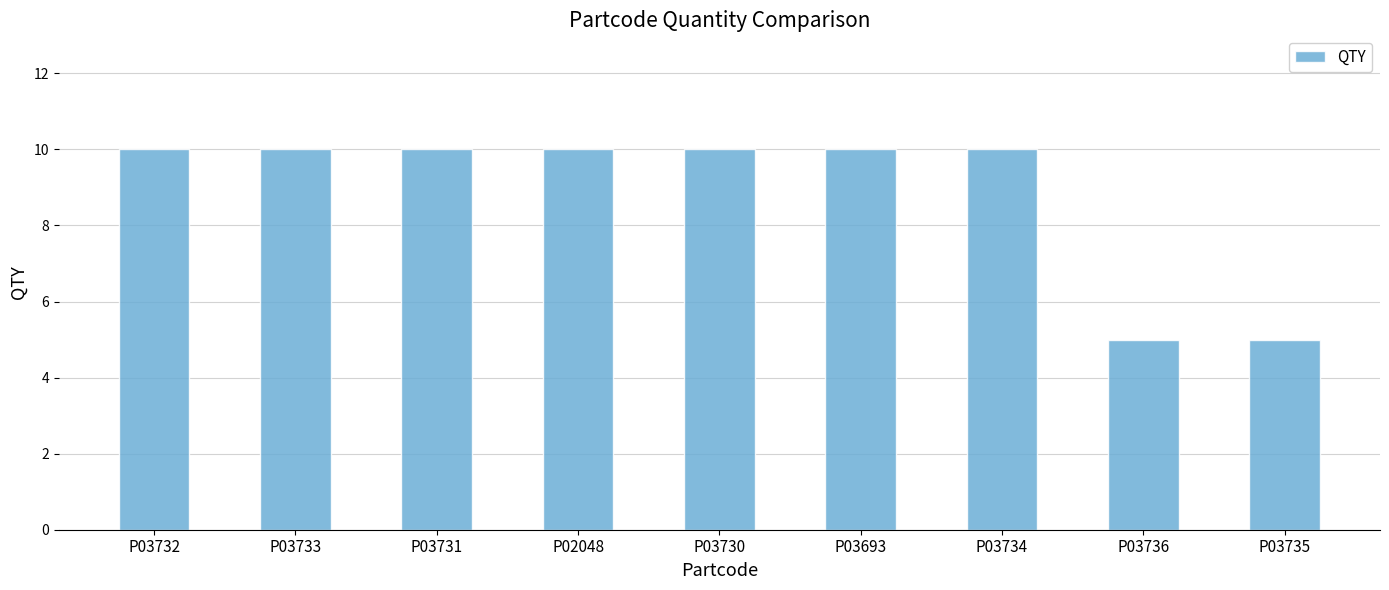

How many values are between 10 and 11?

7